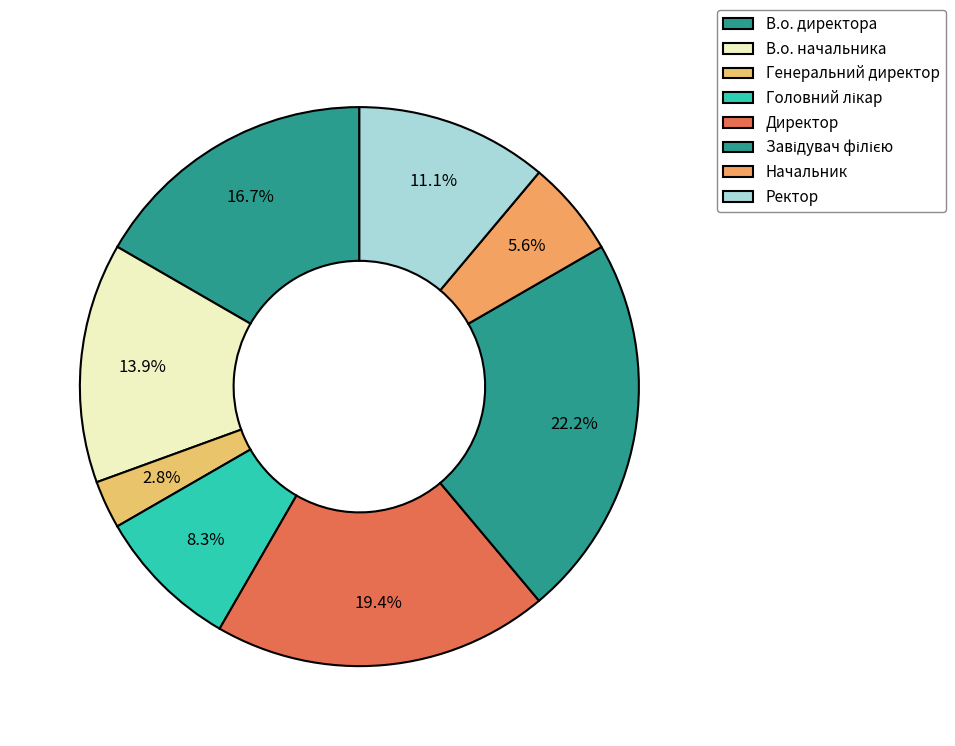

Count the number of slices in the pie.

8